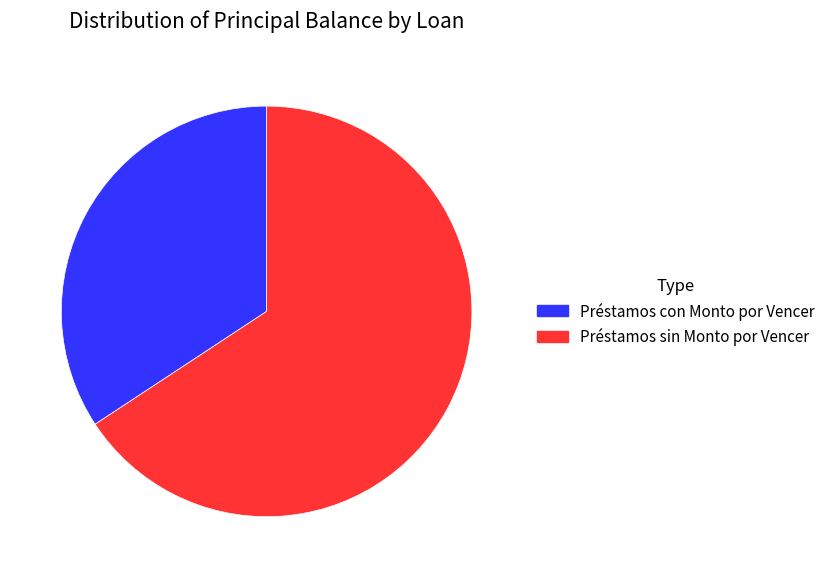

What is the largest slice in the pie chart?

Préstamos sin Monto por Vencer